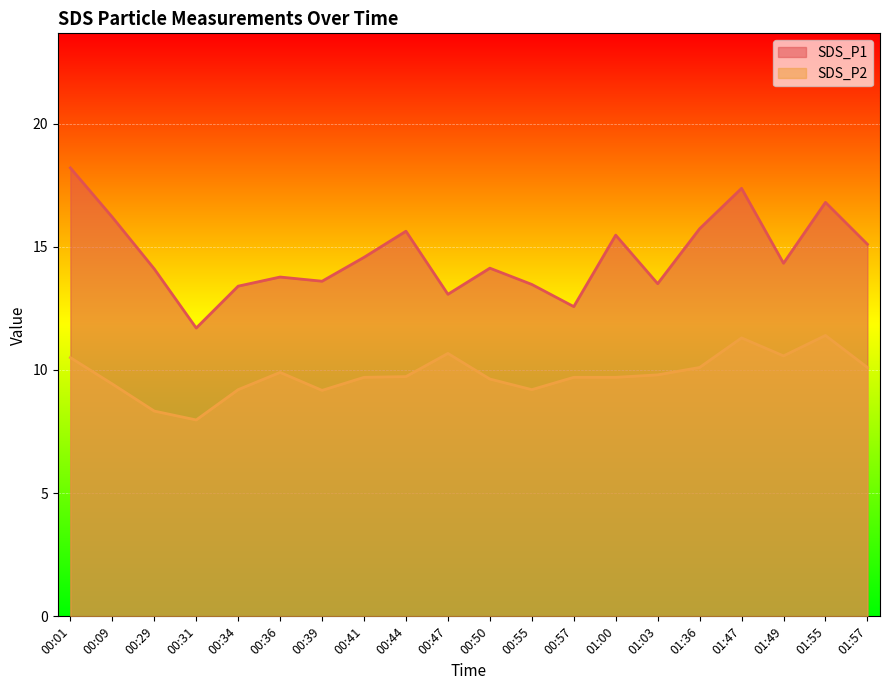

What is the label of the 6th point from the left?

00:36